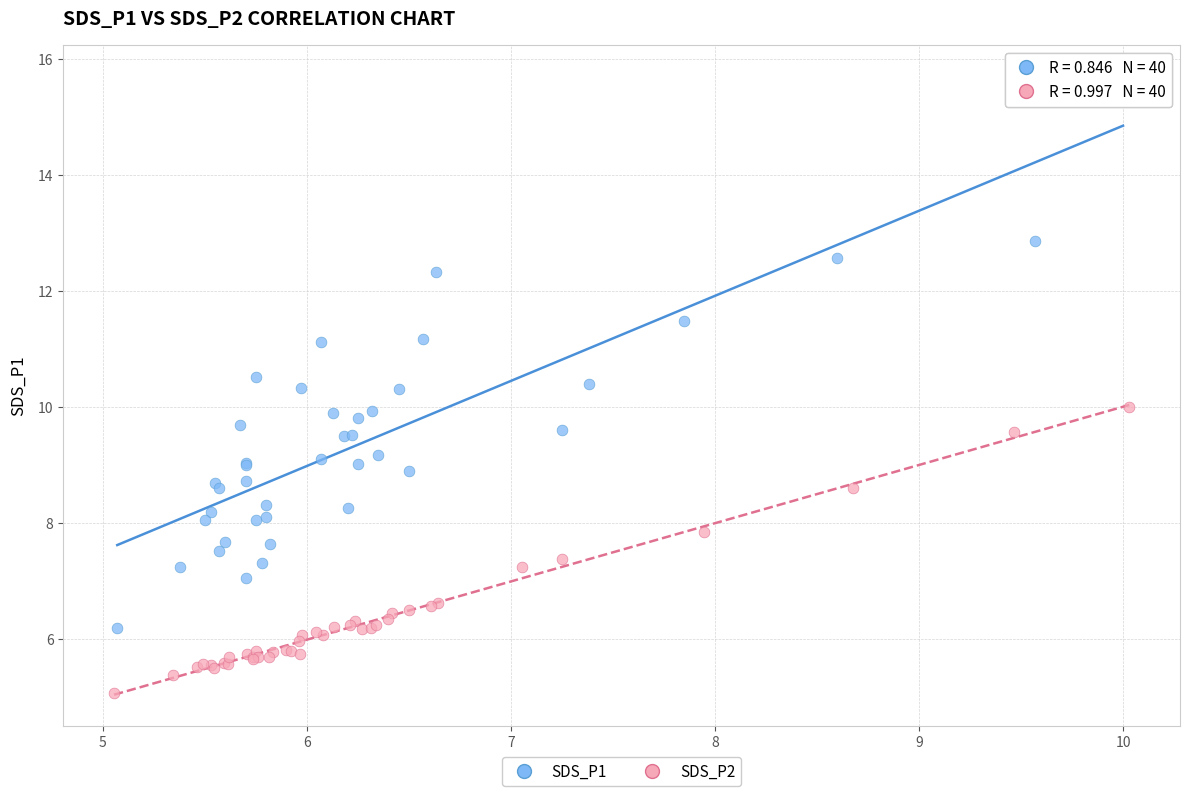

Which series reaches the minimum Y coordinate?

SDS_P2